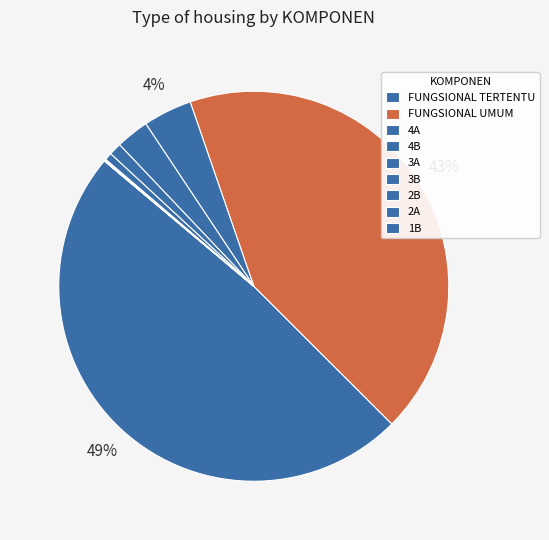

Is it true that 4B is 3% of the pie?

True